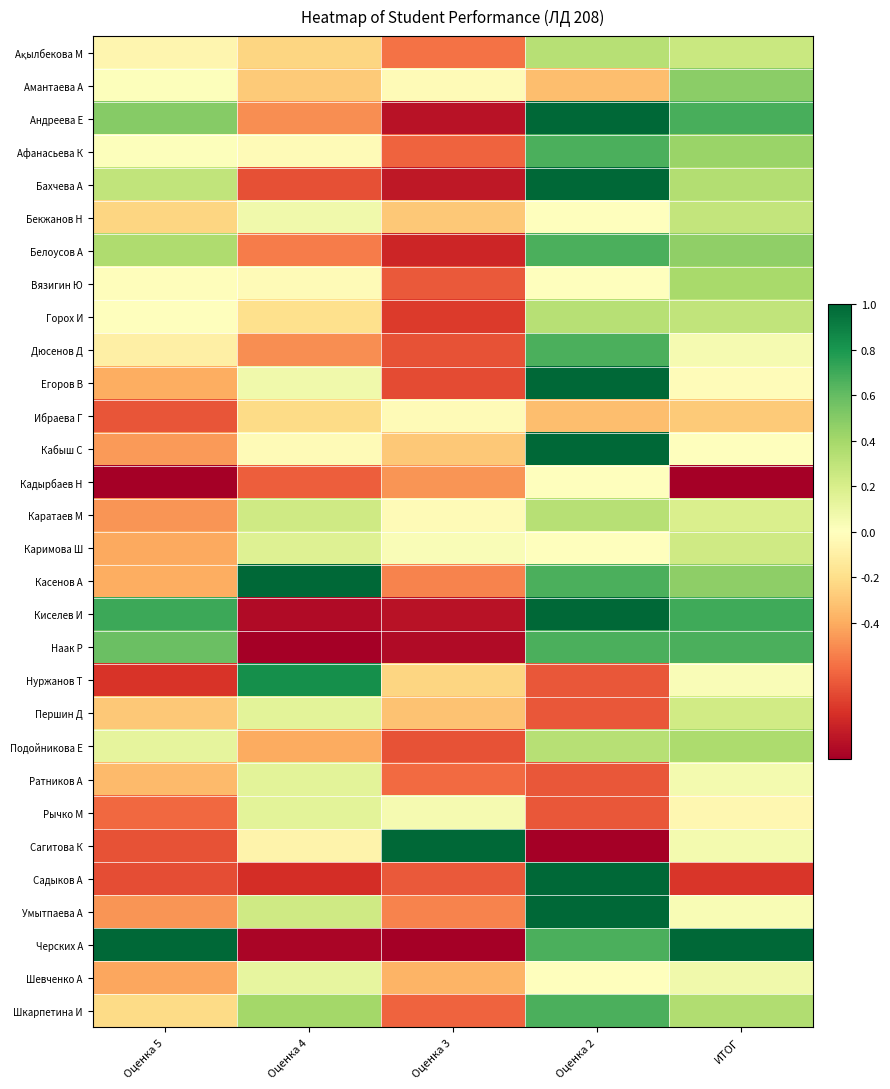

What is the maximum value shown in the chart?

1.0